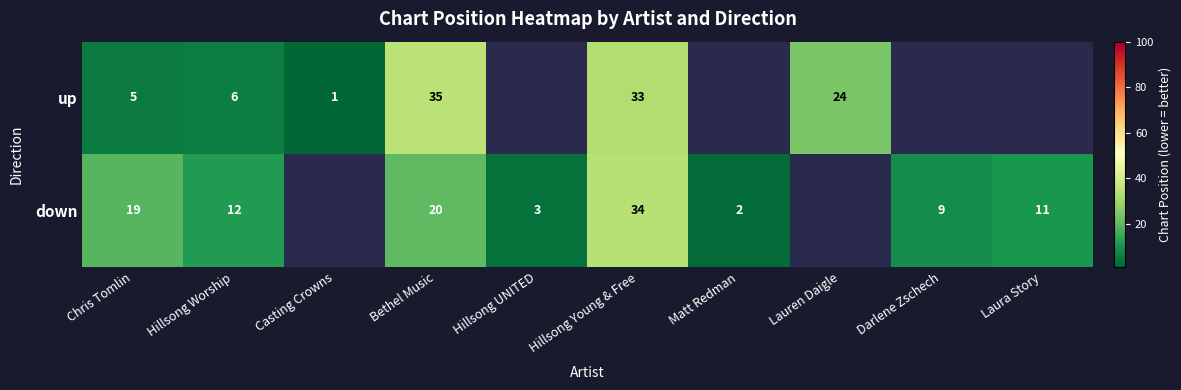

Which series changed the most between Hillsong Worship and Bethel Music?

up